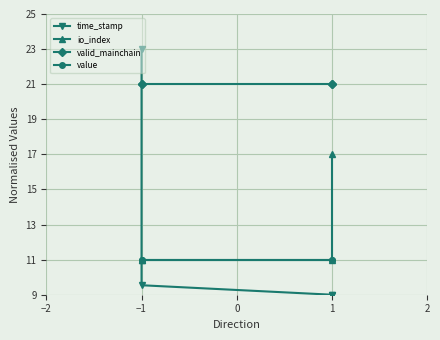

Which series has the largest range (max minus min)?

time_stamp